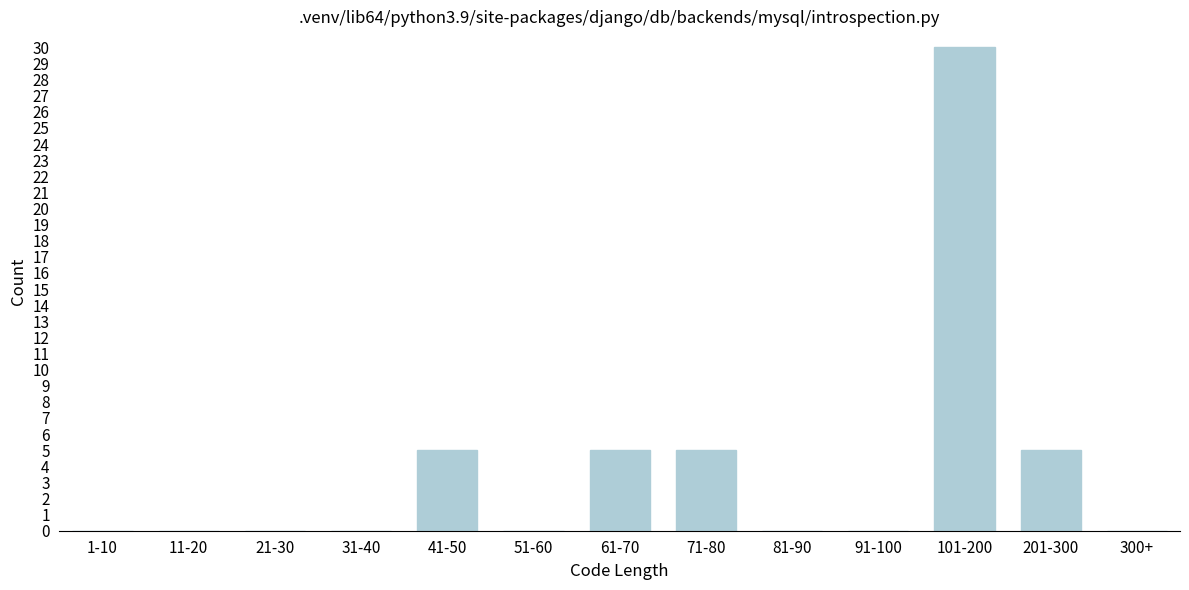

Reading left to right, extract all data points from this chart.

1-10=0	11-20=0	21-30=0	31-40=0	41-50=5	51-60=0	61-70=5	71-80=5	81-90=0	91-100=0	101-200=30	201-300=5	300+=0